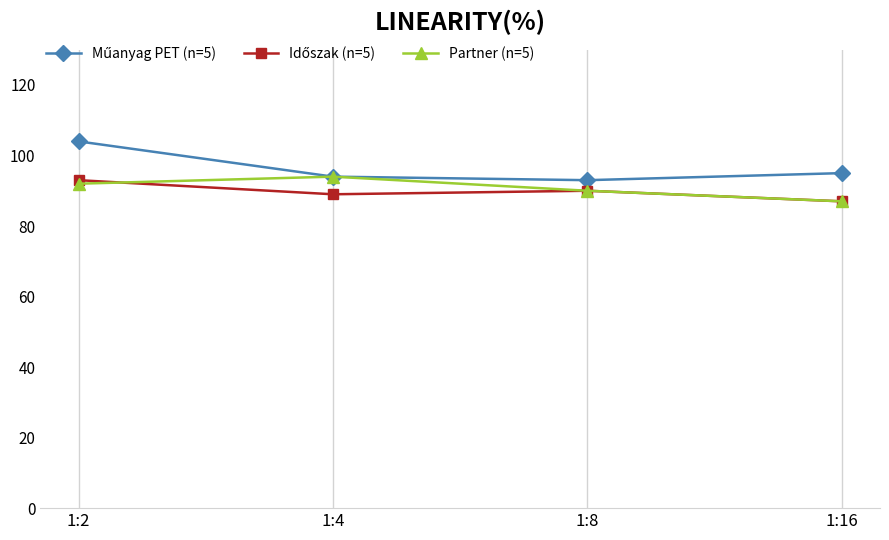

What is the greatest value displayed?

104